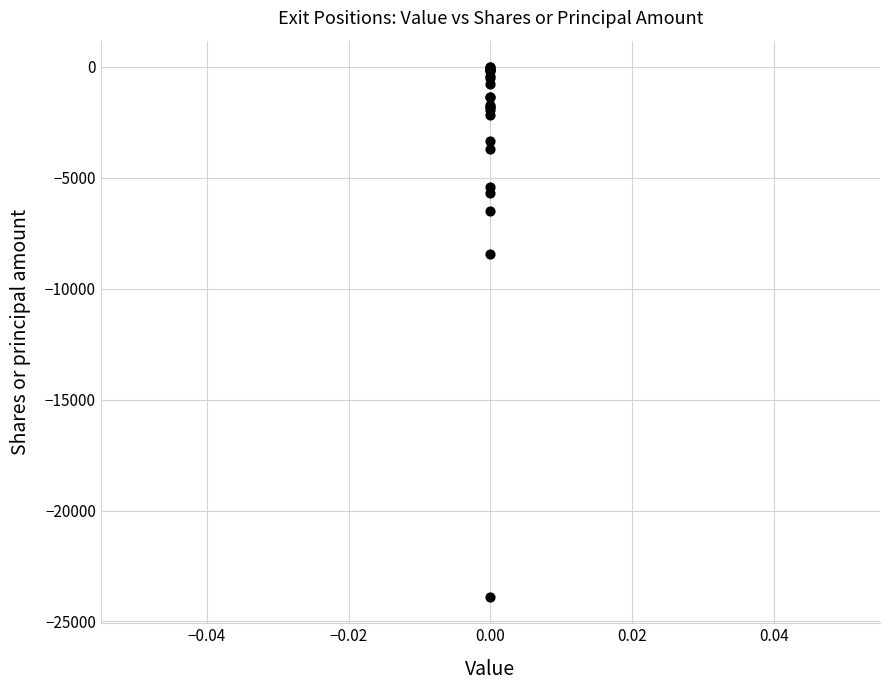

What Y value in the scatter plot is closest to -11948?

-8442